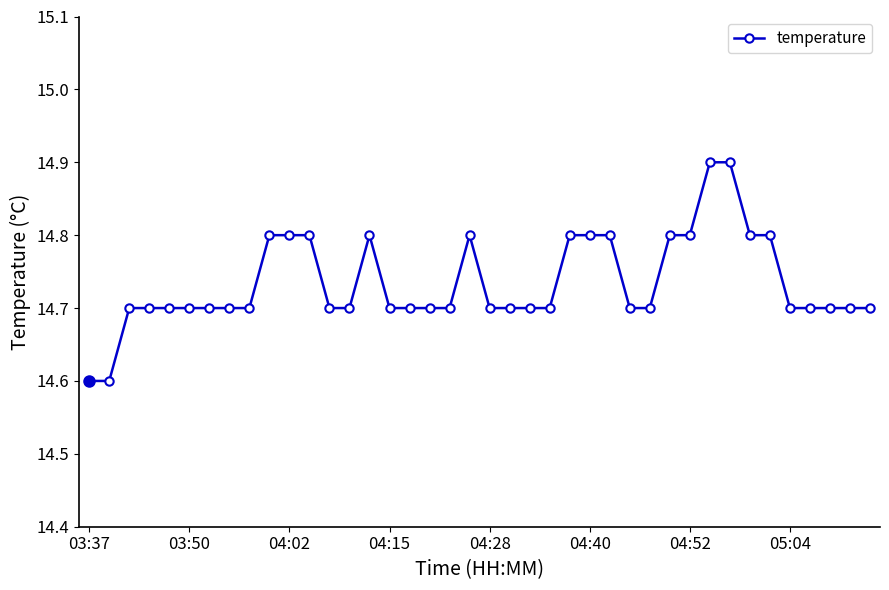

True or false: the data has more than 1 interior local peaks.

True